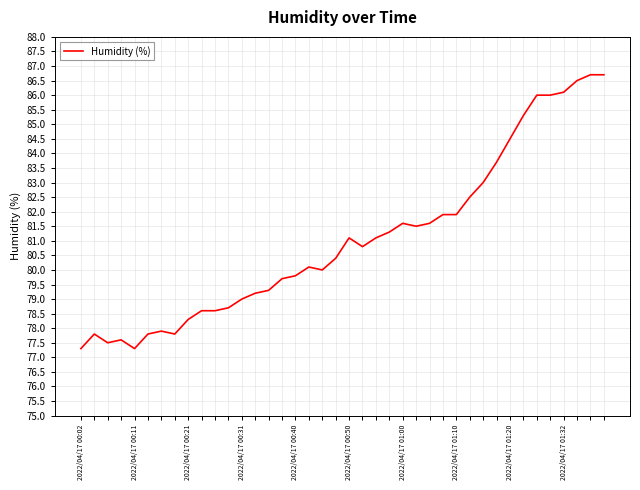

What is the smallest value displayed?

77.3